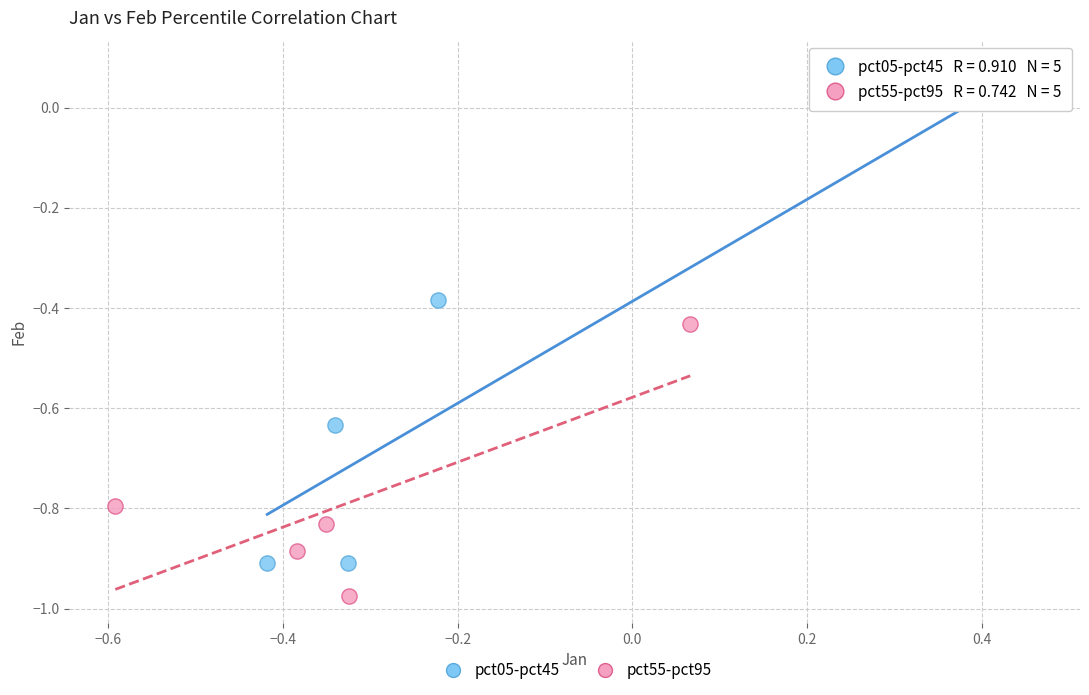

Which series reaches the minimum Y coordinate?

pct55-pct95